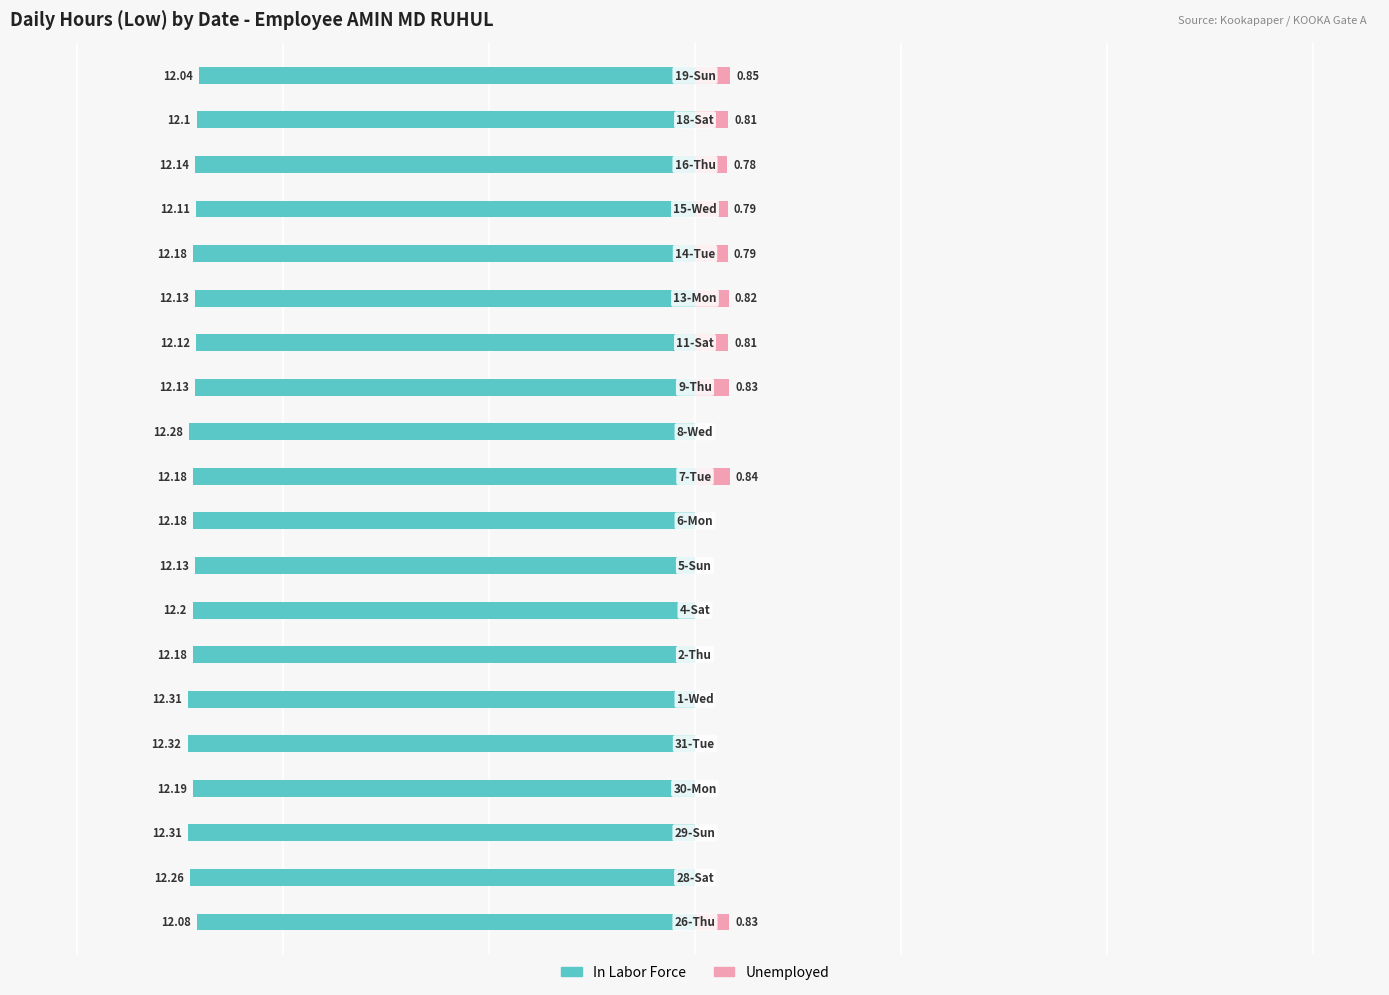

Does the chart contain any negative values?

Yes